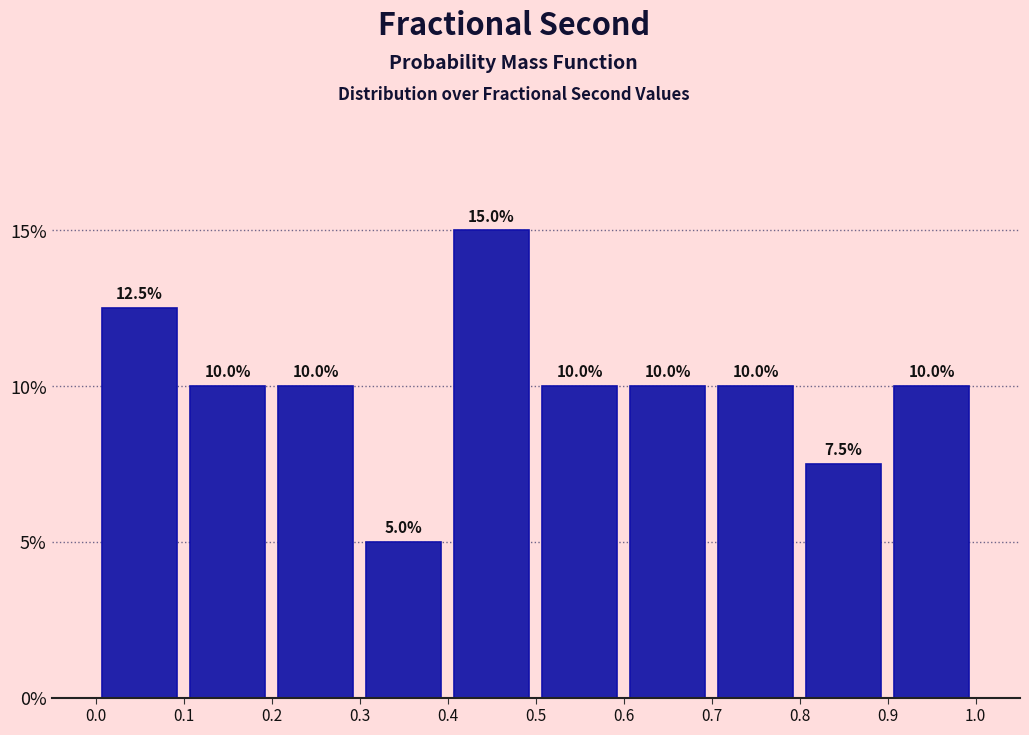

Which range on the x-axis has the tallest bar?

0.4 to 0.5